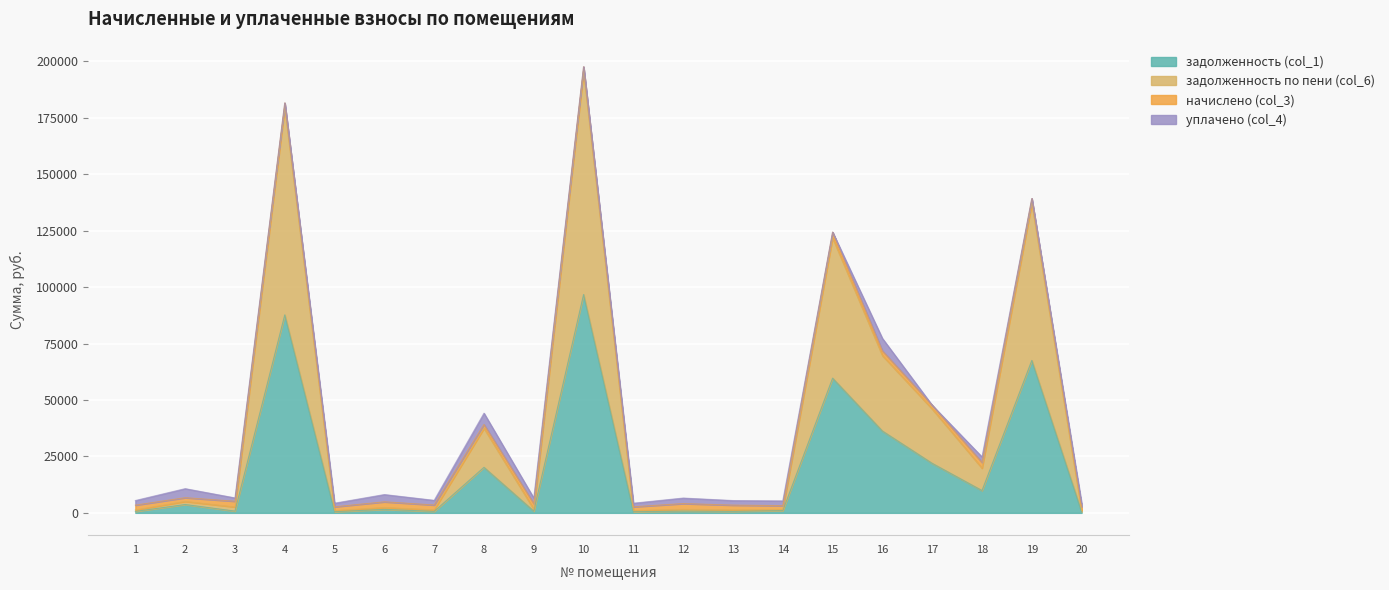

Rank the categories by задолженность (col_1) value from highest to lowest.

10, 4, 19, 15, 16, 17, 8, 18, 2, 6, 14, 3, 9, 12, 7, 1, 13, 5, 11, 20